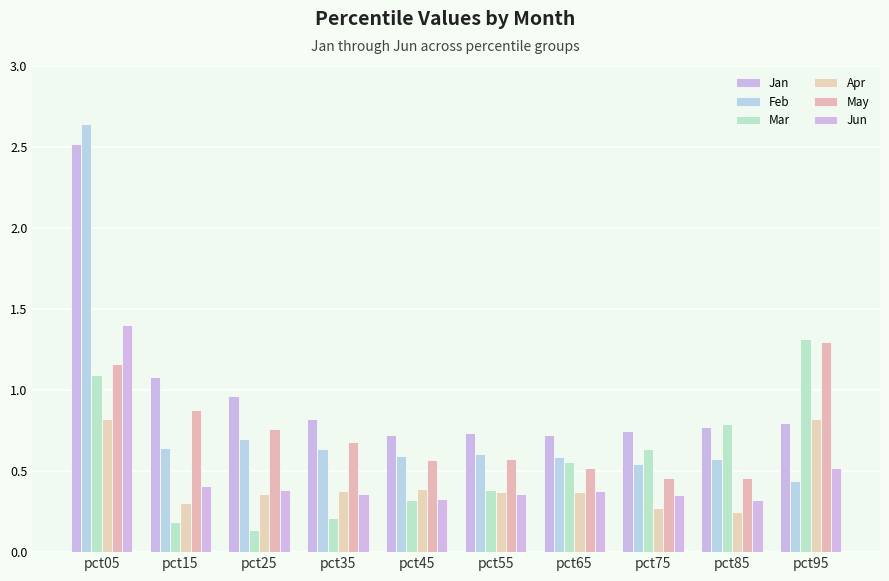

What is the total value across all series at pct15?

3.5